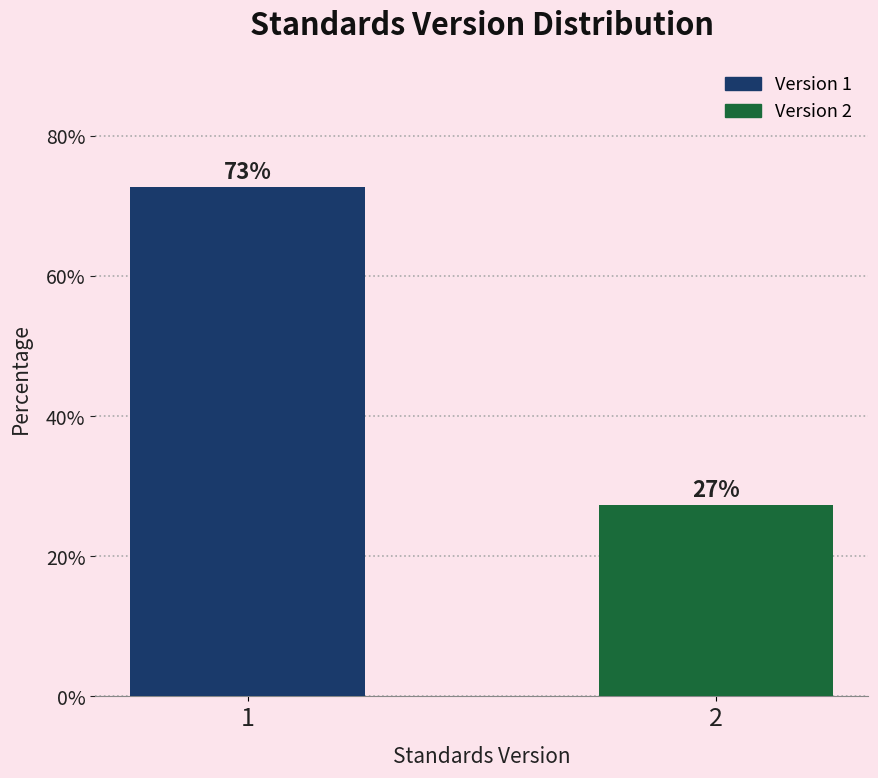

List the labels in order of value, largest first.

1, 2